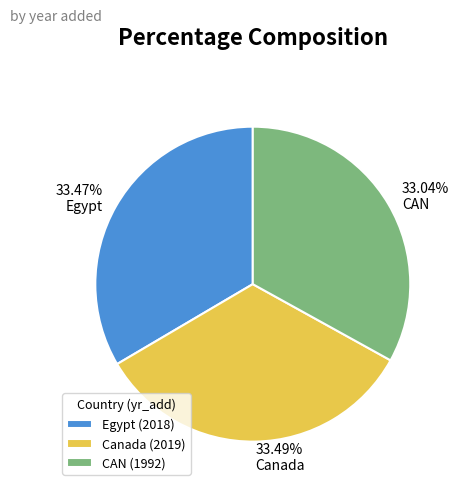

Count the number of slices in the pie.

3